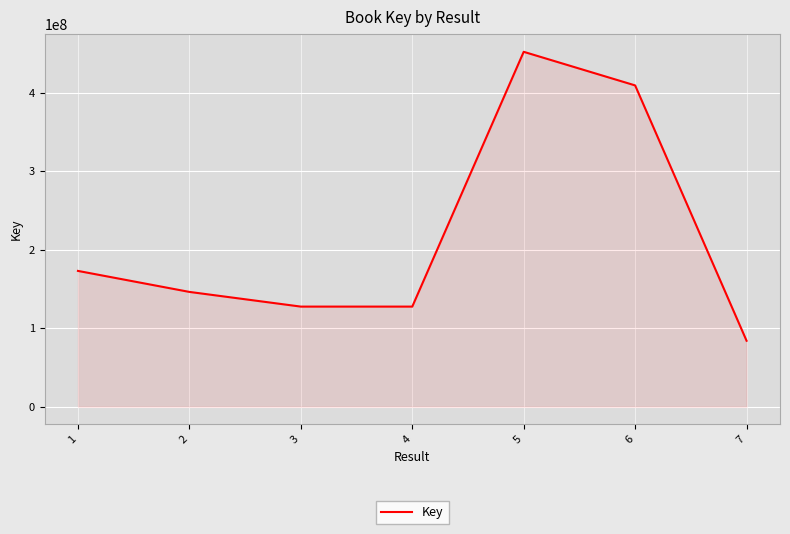

What is the change in value from 2 to 6?

+263145855